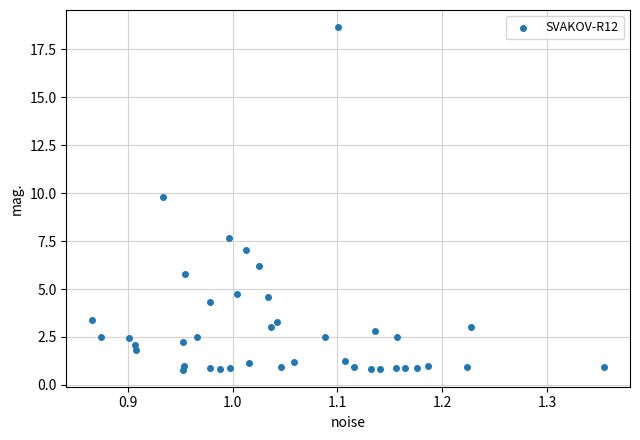

What Y value in the scatter plot is closest to 9?

9.8